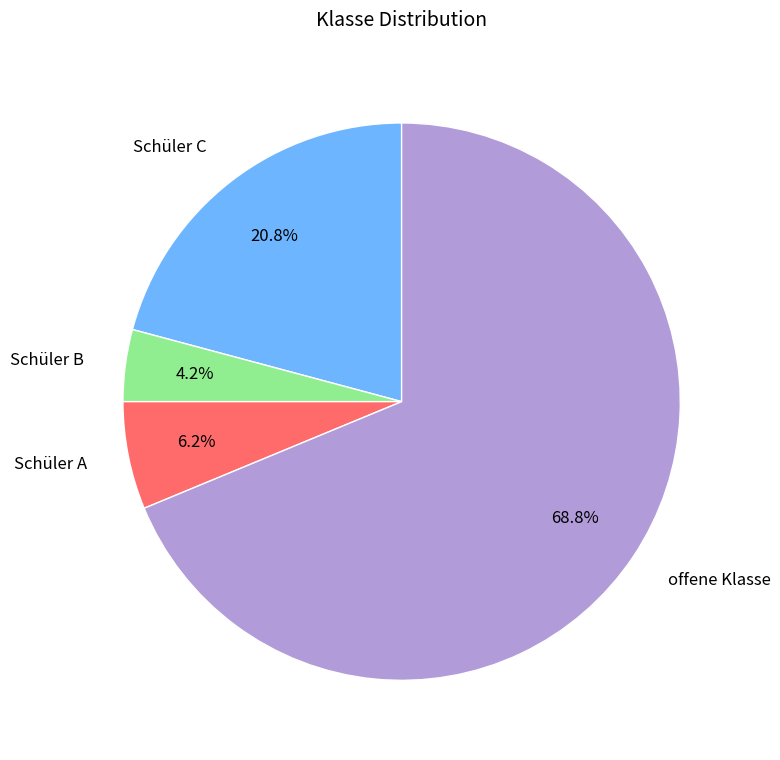

True or false: offene Klasse accounts for 69% of the total.

True